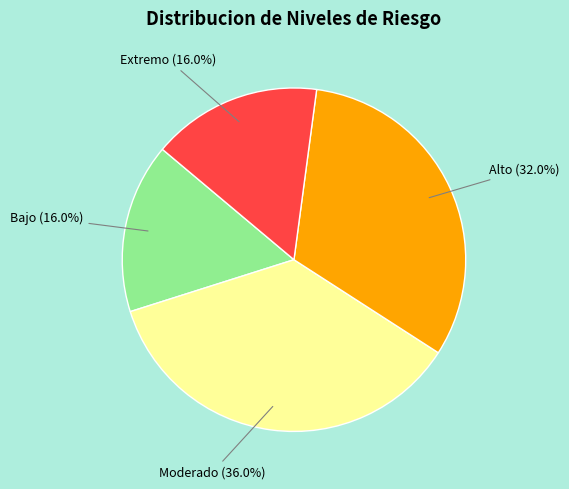

The Alto slice represents 1% of the pie. True or false?

False